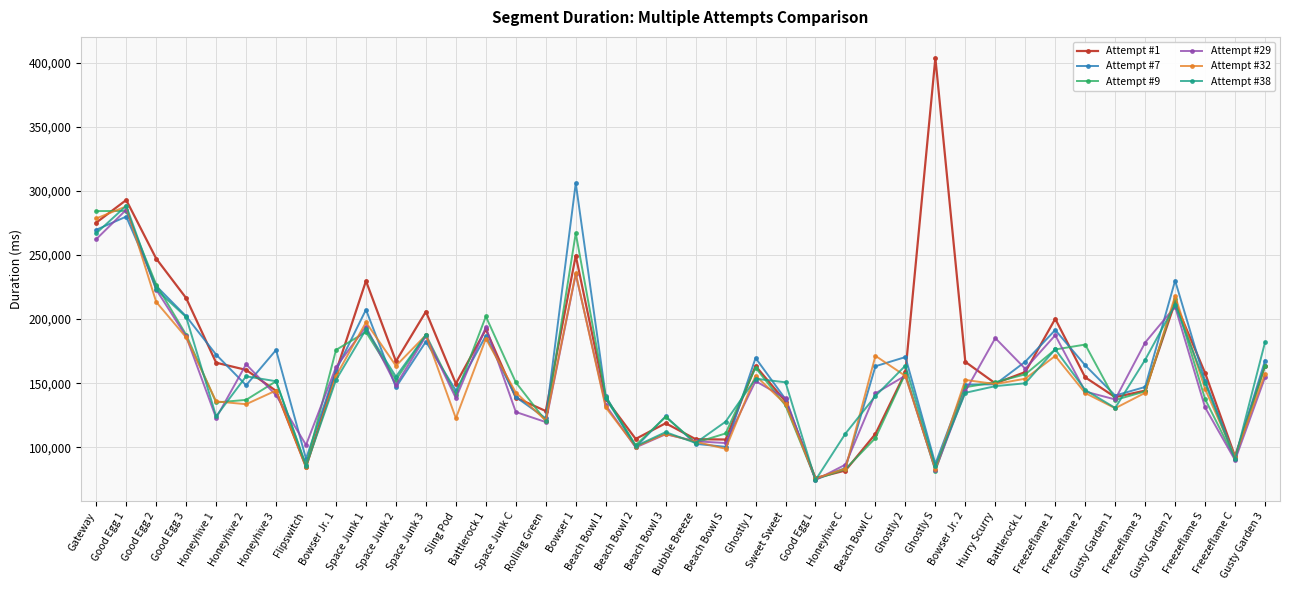

Where do Attempt #1 and Attempt #9 first cross each other?

Gateway and Good Egg 1